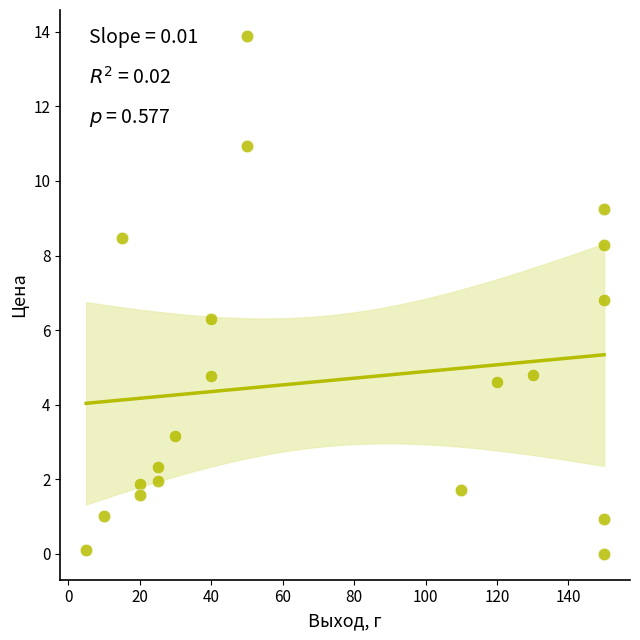

What is the range of X values (max minus min)?

145.0